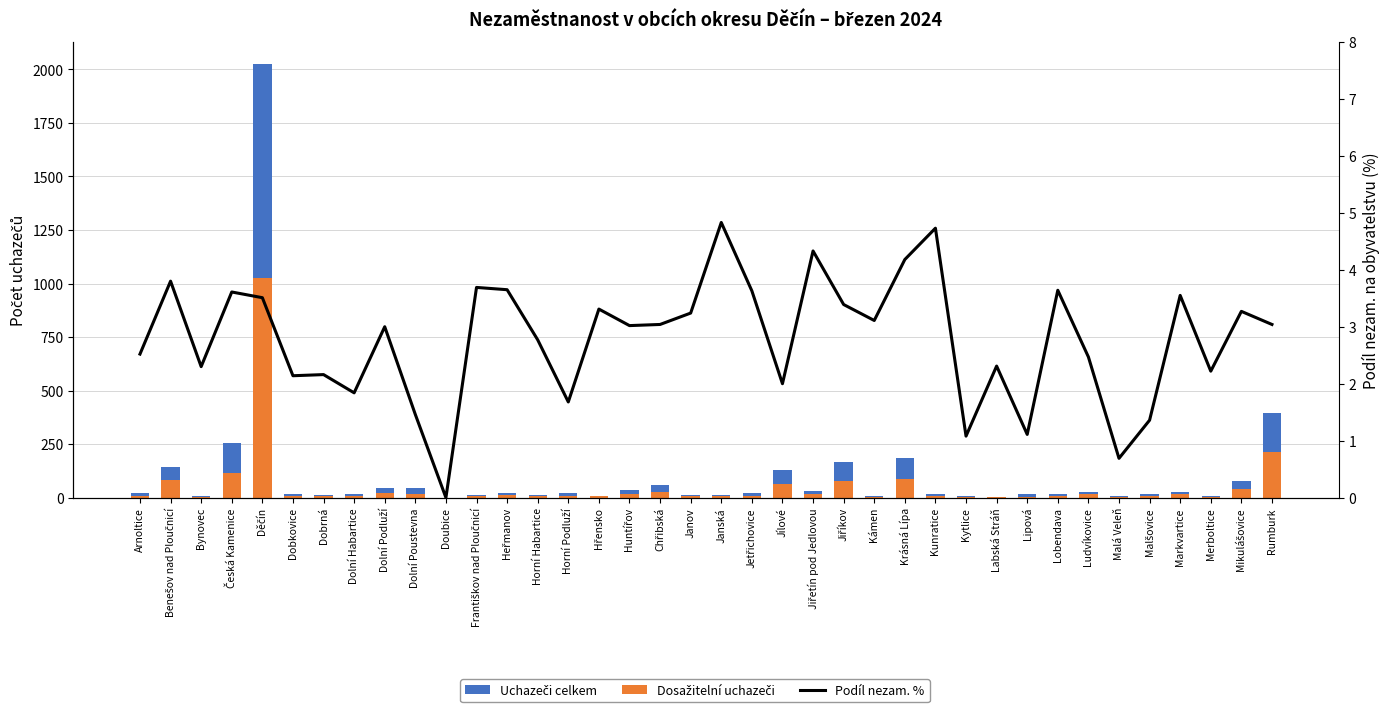

Where does the Podíl nezam. % series first go above 3?

Benešov nad Ploučnicí